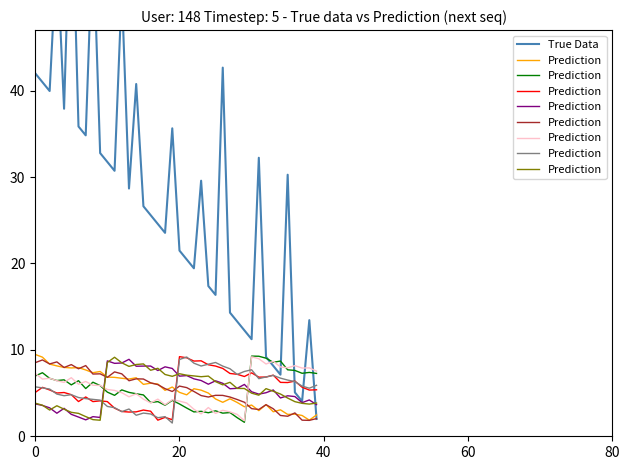

In True Data, how many points are lower than both neighbors (excluding endpoints)?

11